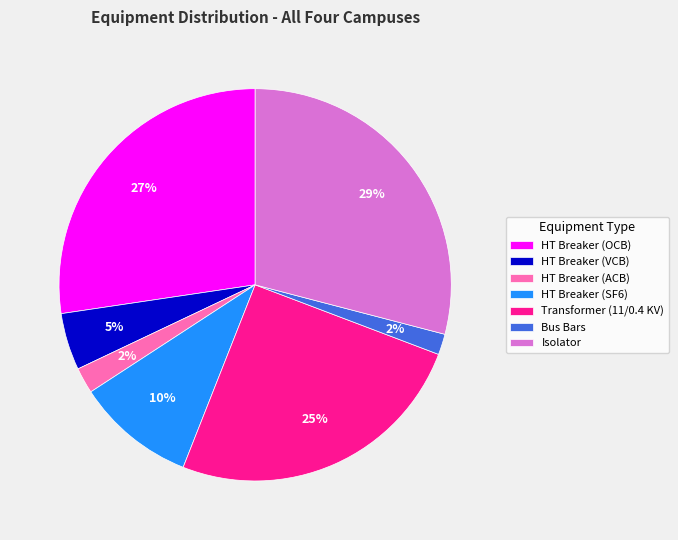

To the nearest percent, what is the difference between the largest and smallest slice percentages?

27%